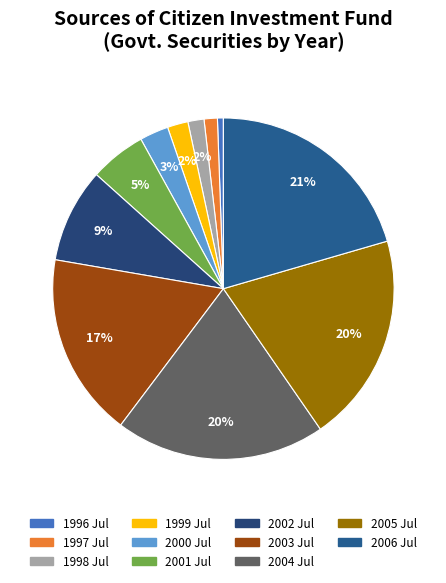

How many slices are in this pie chart?

11